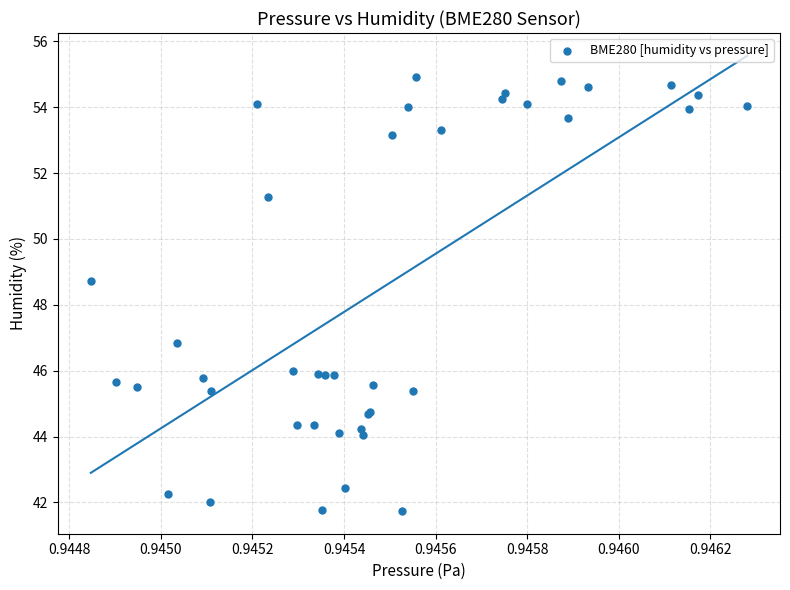

What Y value in the scatter plot is closest to 48?

48.7